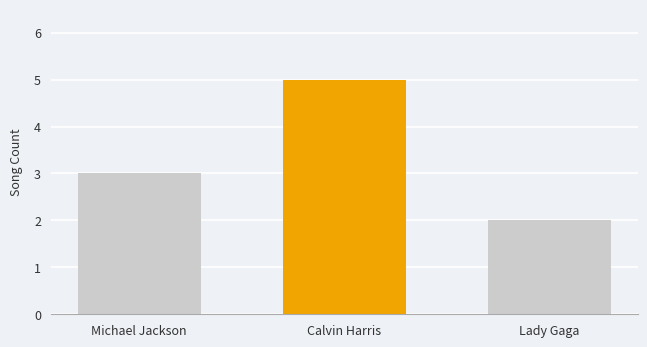

How many data points are less than 3?

1